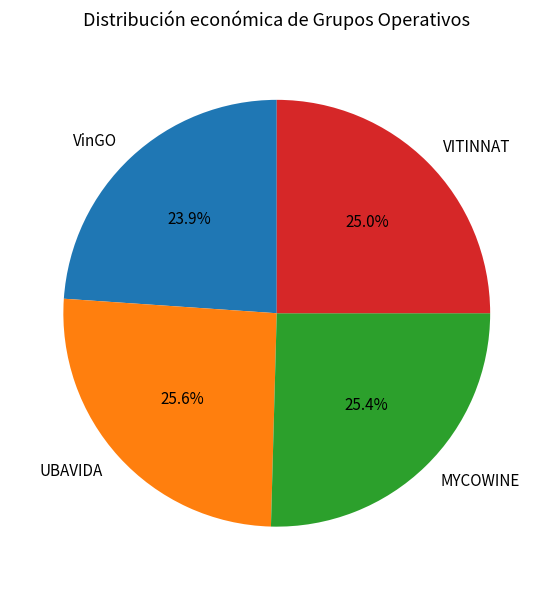

Which category has the smallest portion of the pie?

VinGO